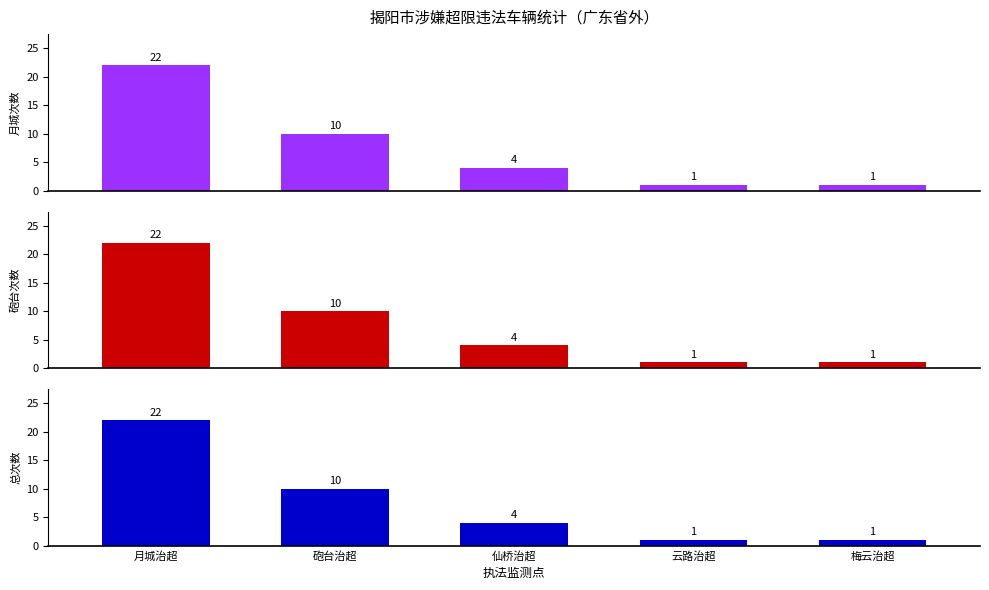

What is the label of the 2nd bar from the right?

云路治超